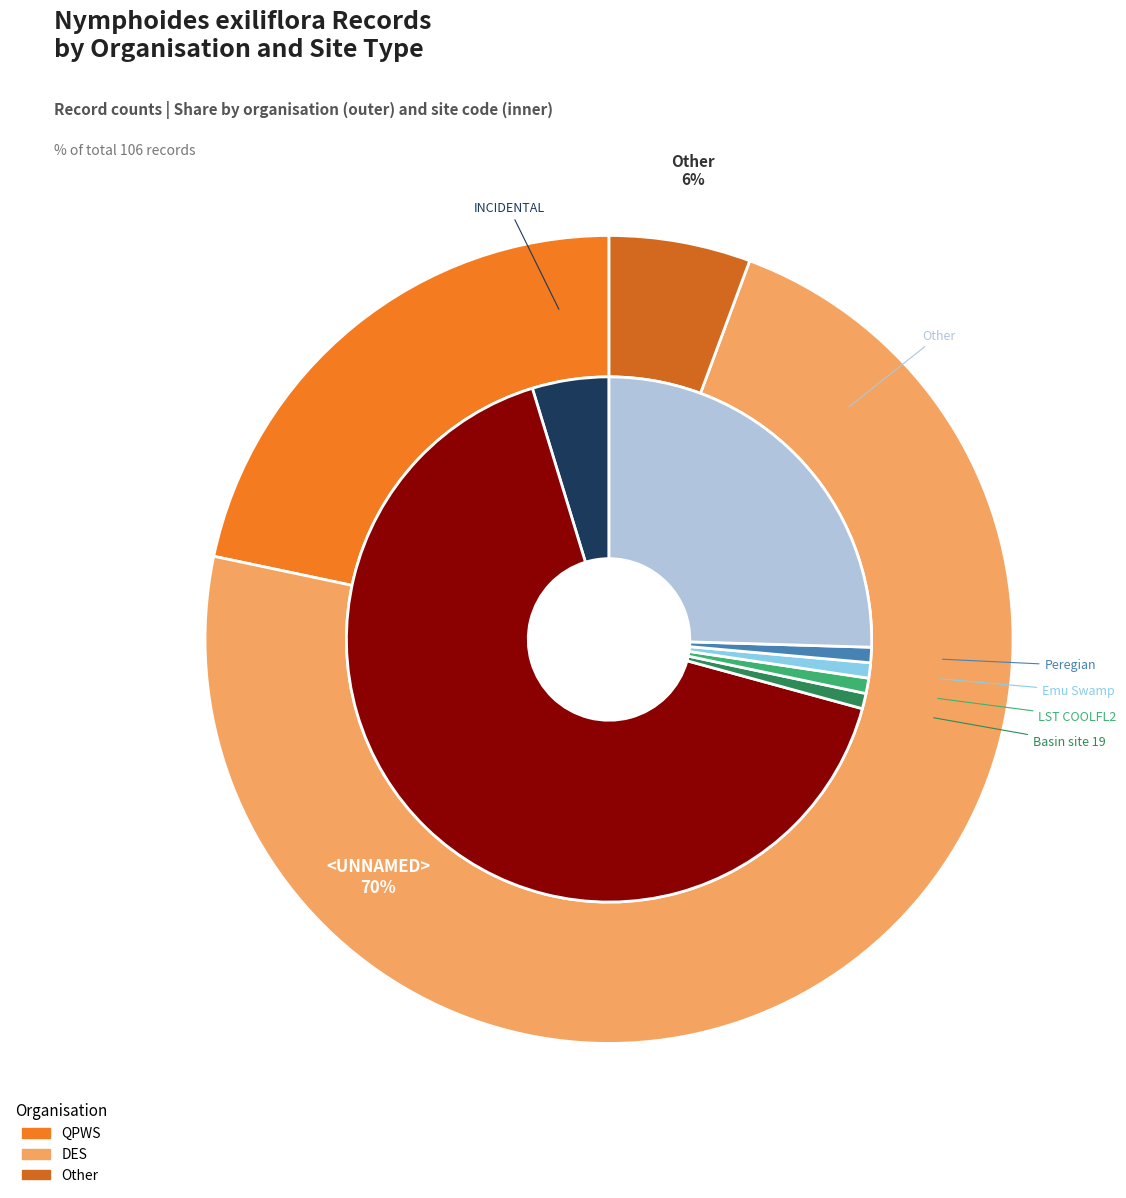

How many slices are in this pie chart?

3